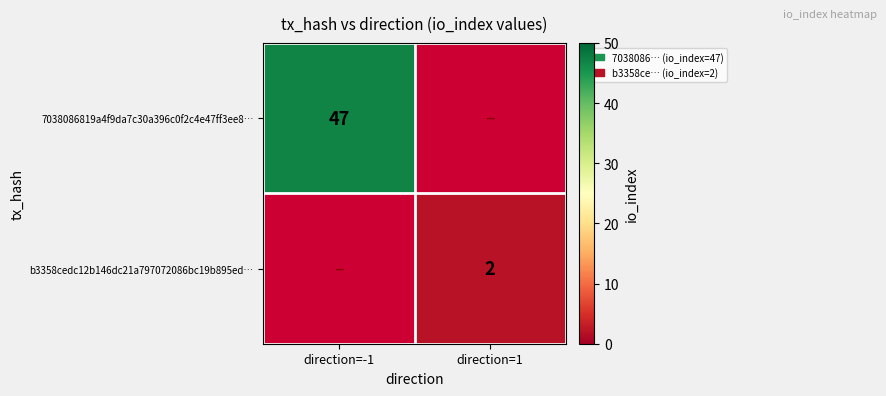

The 7038086819a4f9da7c30a396c0f2c4e47ff3ee8… series shows 47 at direction=-1. True or false?

True